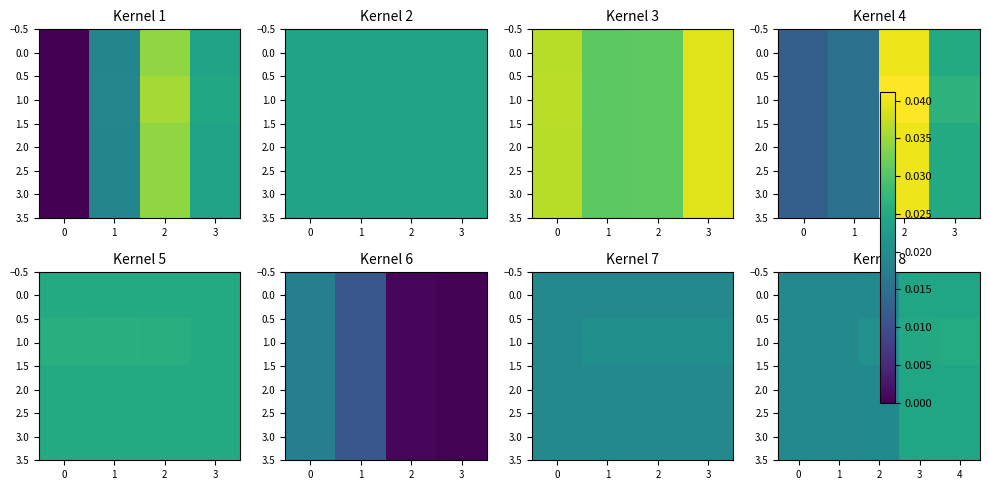

What is the sum of all 0.0 values?

0.1